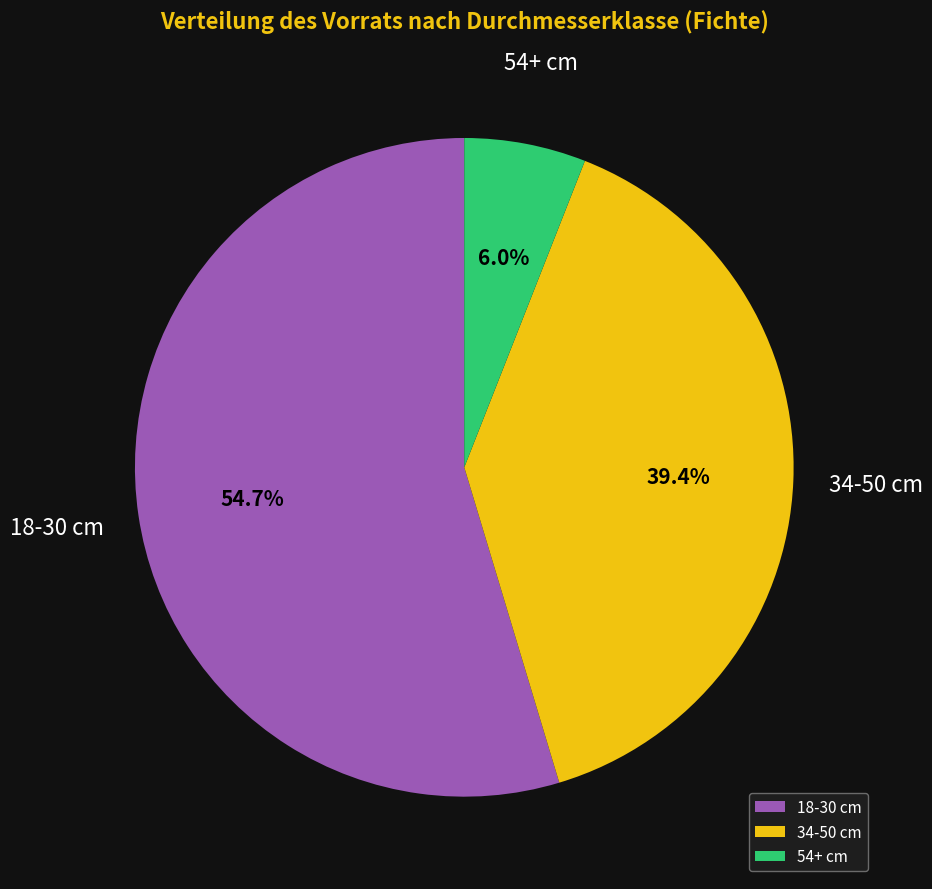

Between 34-50 cm and 54+ cm, which is larger?

34-50 cm